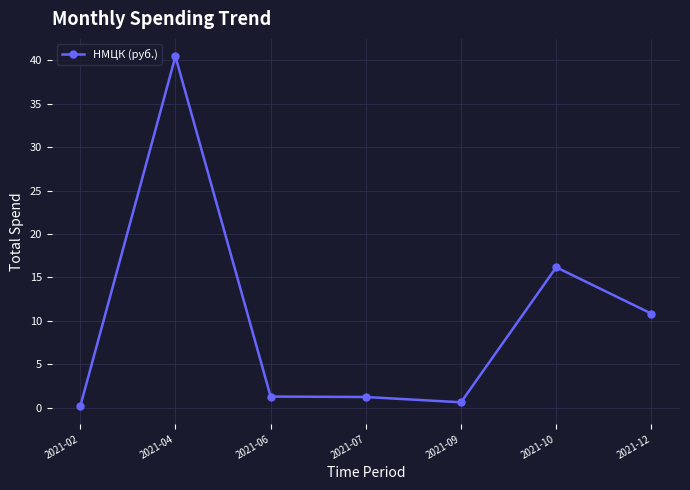

The chart shows a value of 1.2 at 2021-07. True or false?

True